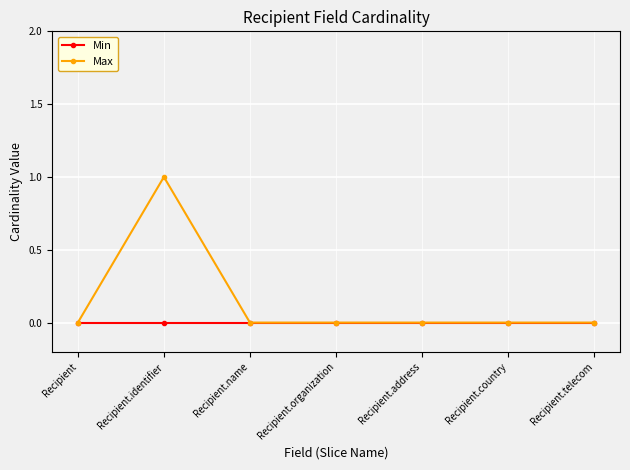

At which category does the chart reach its peak across all series?

Recipient.identifier